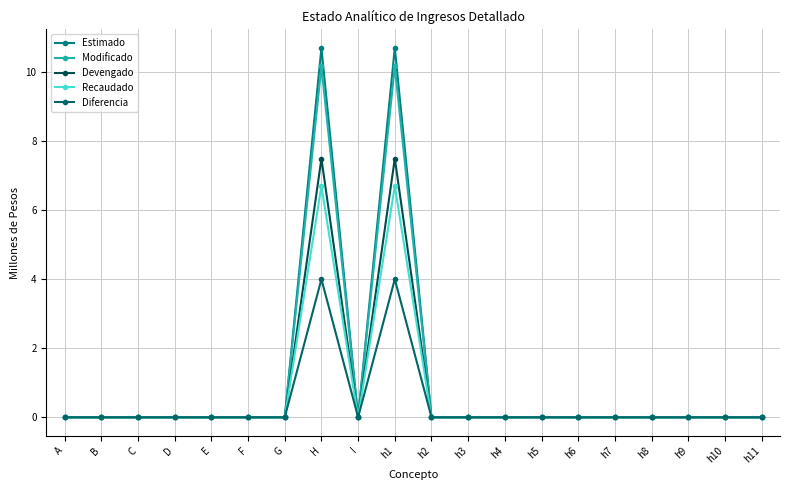

At B, list the series in order from largest to smallest.

Estimado, Modificado, Devengado, Recaudado, Diferencia